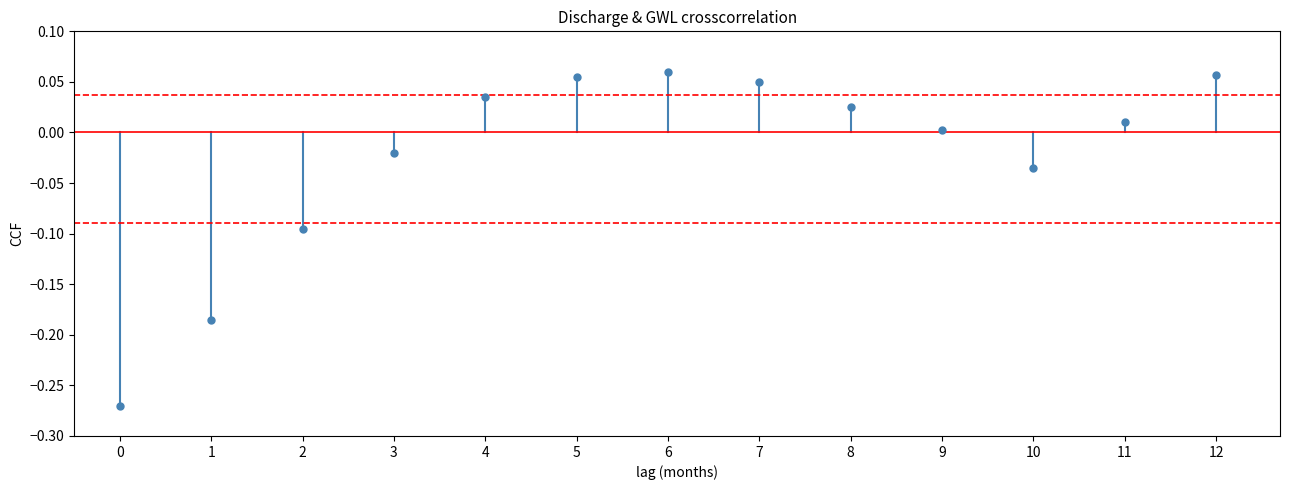

What is the range of Y values (max minus min)?

0.3